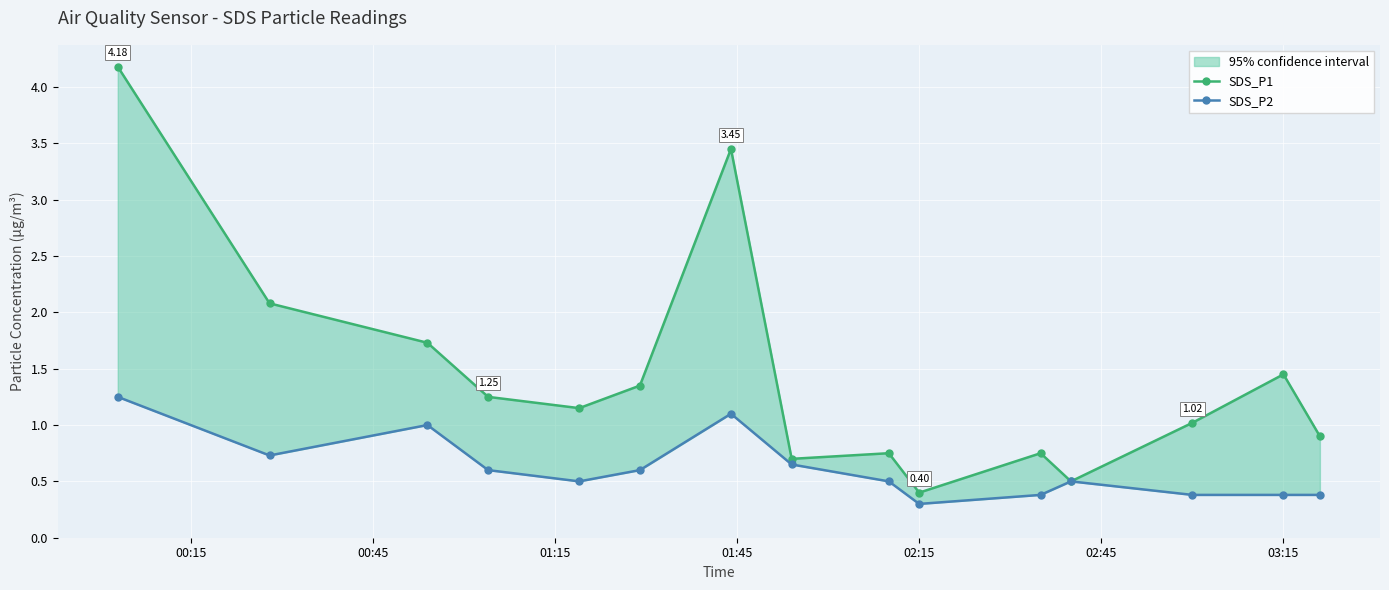

List the series in order of their peak value, lowest first.

SDS_P2, SDS_P1